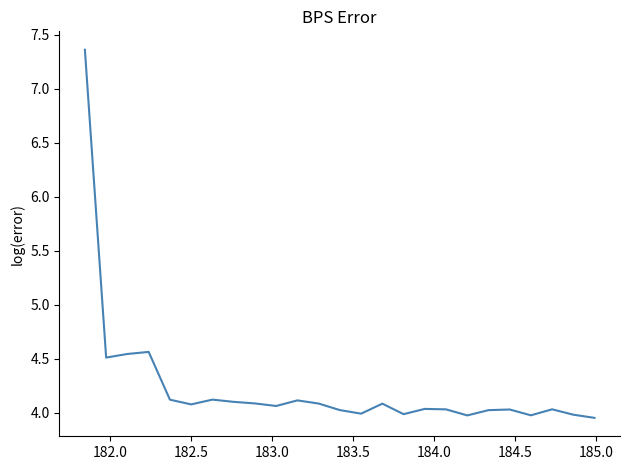

What is the difference between the maximum and minimum values?

3.4